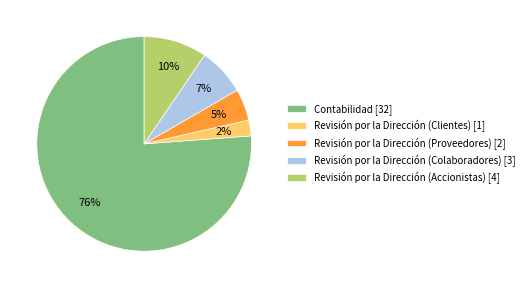

Which category has the smallest portion of the pie?

Revisión por la Dirección (Clientes)